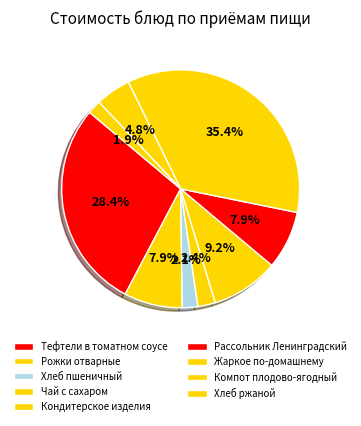

To the nearest percent, what portion does Рассольник Ленинградский represent?

8%